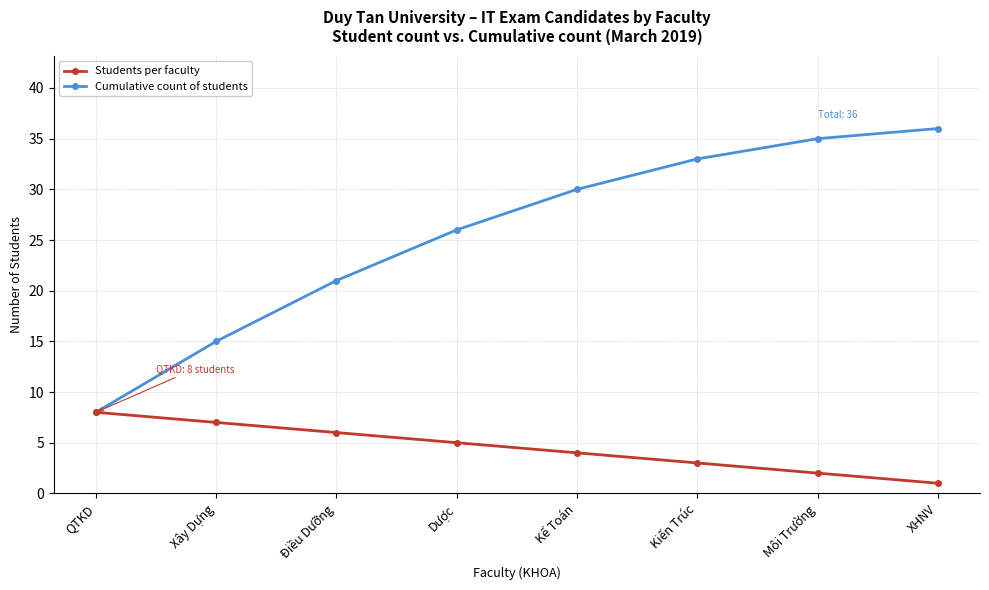

Between Xây Dựng and XHNV, which series saw the biggest shift?

Cumulative count of students